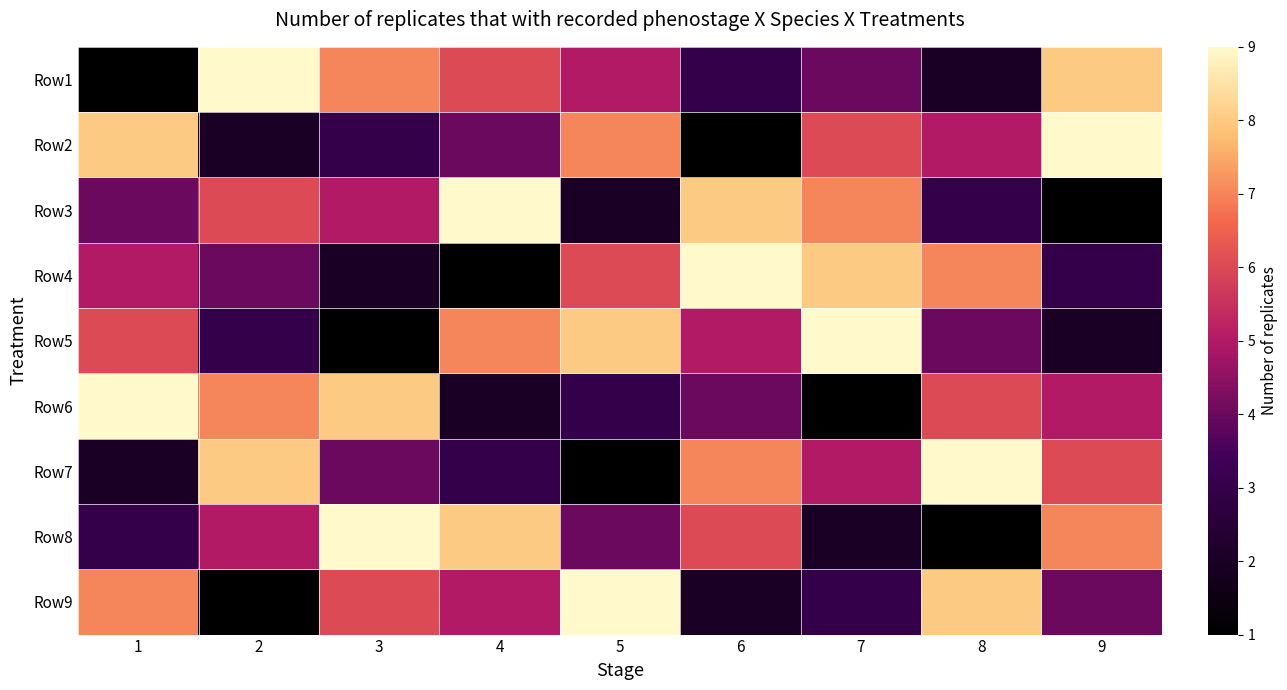

What is the greatest value displayed?

9